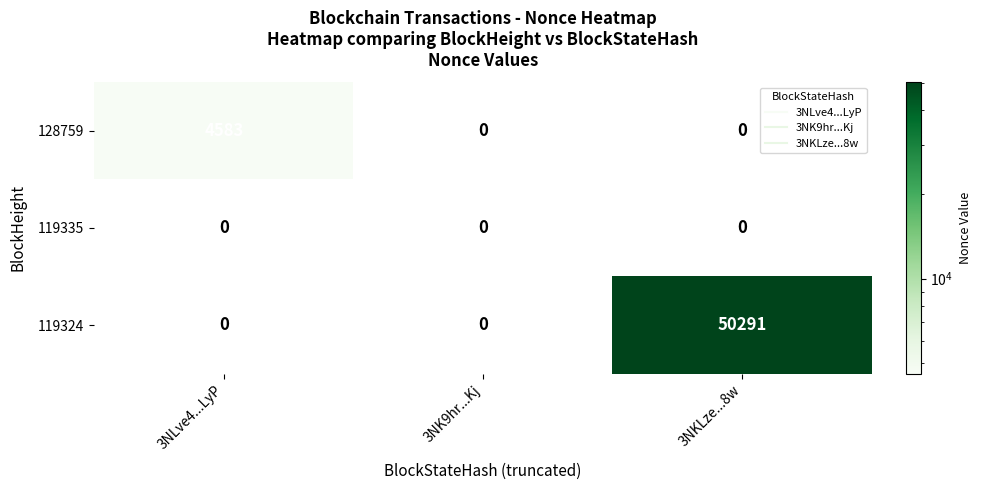

True or false: 128759 has a value of 0 at 3NK9hr...Kj.

True